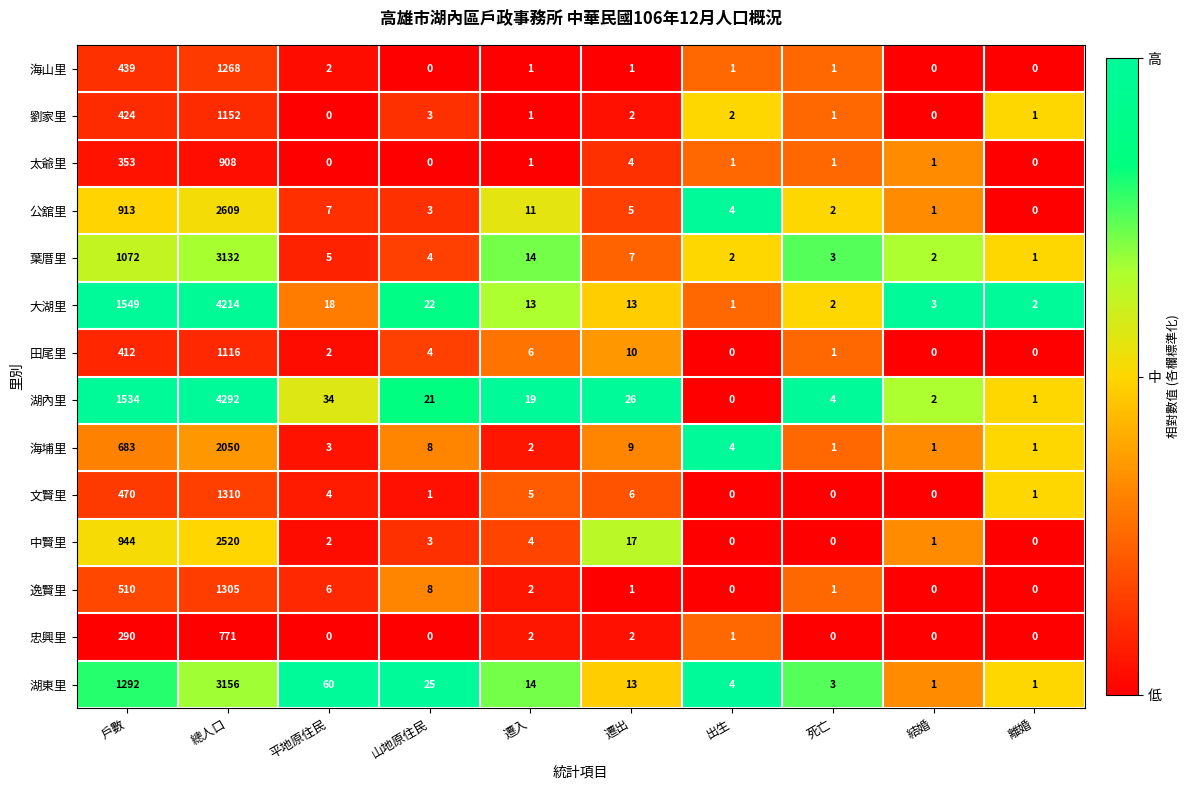

Between 遷出 and 離婚, which series saw the biggest shift?

湖內里